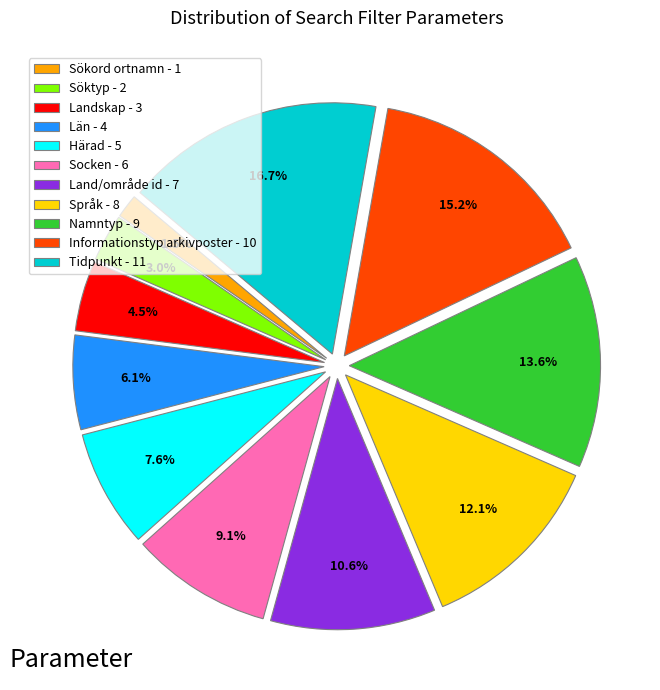

How many segments does this pie chart have?

11